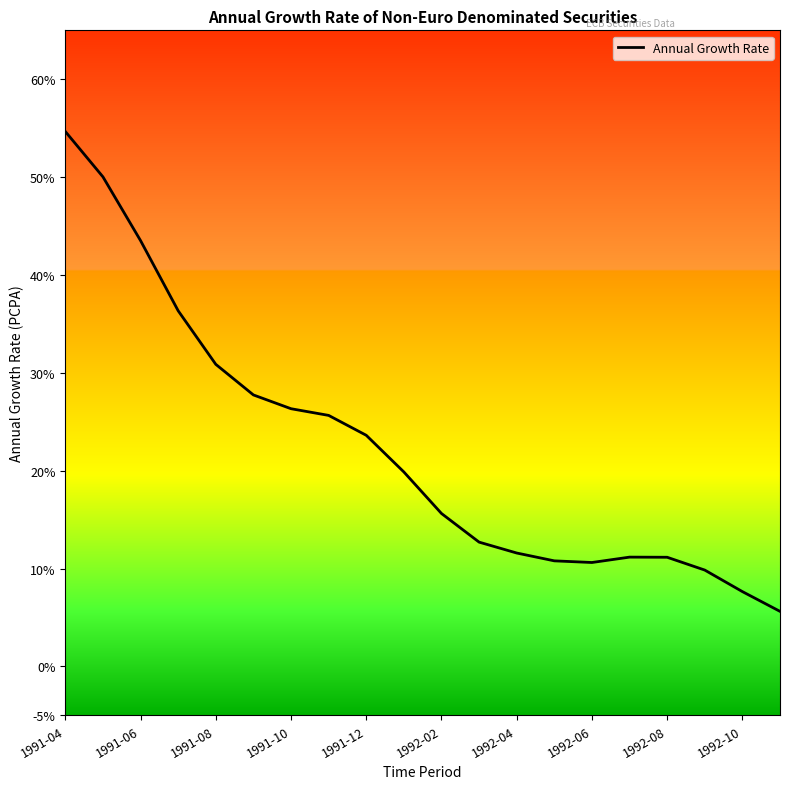

What is the minimum value shown in the chart?

5.6